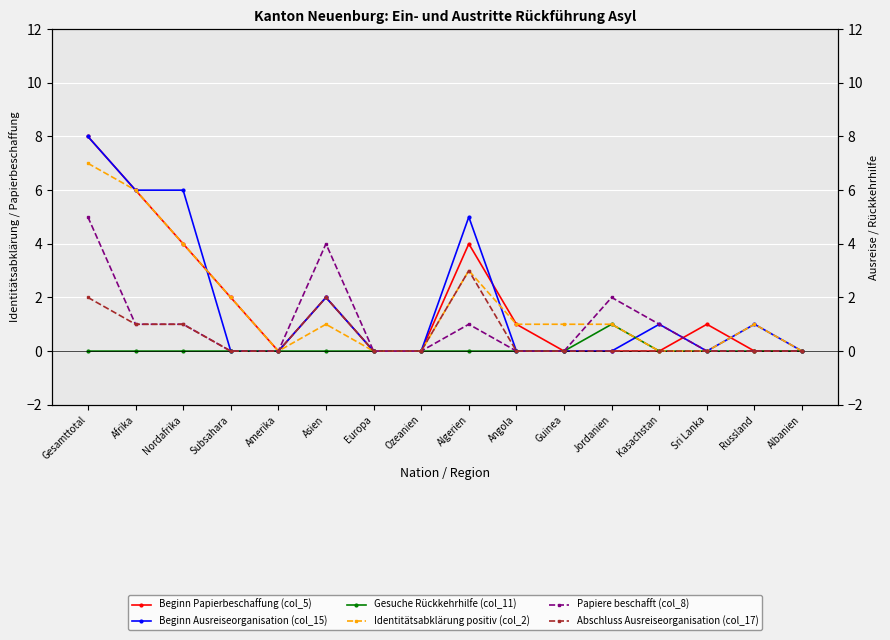

Reading left to right, extract all data points from this chart.

Beginn Papierbeschaffung (col_5): Gesamttotal=8	Afrika=6	Nordafrika=4	Subsahara=2	Amerika=0	Asien=2	Europa=0	Ozeanien=0	Algerien=4	Angola=1	Guinea=0	Jordanien=0	Kasachstan=0	Sri Lanka=1	Russland=0	Albanien=0
Beginn Ausreiseorganisation (col_15): Gesamttotal=8	Afrika=6	Nordafrika=6	Subsahara=0	Amerika=0	Asien=2	Europa=0	Ozeanien=0	Algerien=5	Angola=0	Guinea=0	Jordanien=0	Kasachstan=1	Sri Lanka=0	Russland=1	Albanien=0
Gesuche Rückkehrhilfe (col_11): Gesamttotal=0	Afrika=0	Nordafrika=0	Subsahara=0	Amerika=0	Asien=0	Europa=0	Ozeanien=0	Algerien=0	Angola=0	Guinea=0	Jordanien=1	Kasachstan=0	Sri Lanka=0	Russland=0	Albanien=0
Identitätsabklärung positiv (col_2): Gesamttotal=7	Afrika=6	Nordafrika=4	Subsahara=2	Amerika=0	Asien=1	Europa=0	Ozeanien=0	Algerien=3	Angola=1	Guinea=1	Jordanien=1	Kasachstan=0	Sri Lanka=0	Russland=1	Albanien=0
Papiere beschafft (col_8): Gesamttotal=5	Afrika=1	Nordafrika=1	Subsahara=0	Amerika=0	Asien=4	Europa=0	Ozeanien=0	Algerien=1	Angola=0	Guinea=0	Jordanien=2	Kasachstan=1	Sri Lanka=0	Russland=0	Albanien=0
Abschluss Ausreiseorganisation (col_17): Gesamttotal=2	Afrika=1	Nordafrika=1	Subsahara=0	Amerika=0	Asien=2	Europa=0	Ozeanien=0	Algerien=3	Angola=0	Guinea=0	Jordanien=0	Kasachstan=0	Sri Lanka=0	Russland=0	Albanien=0